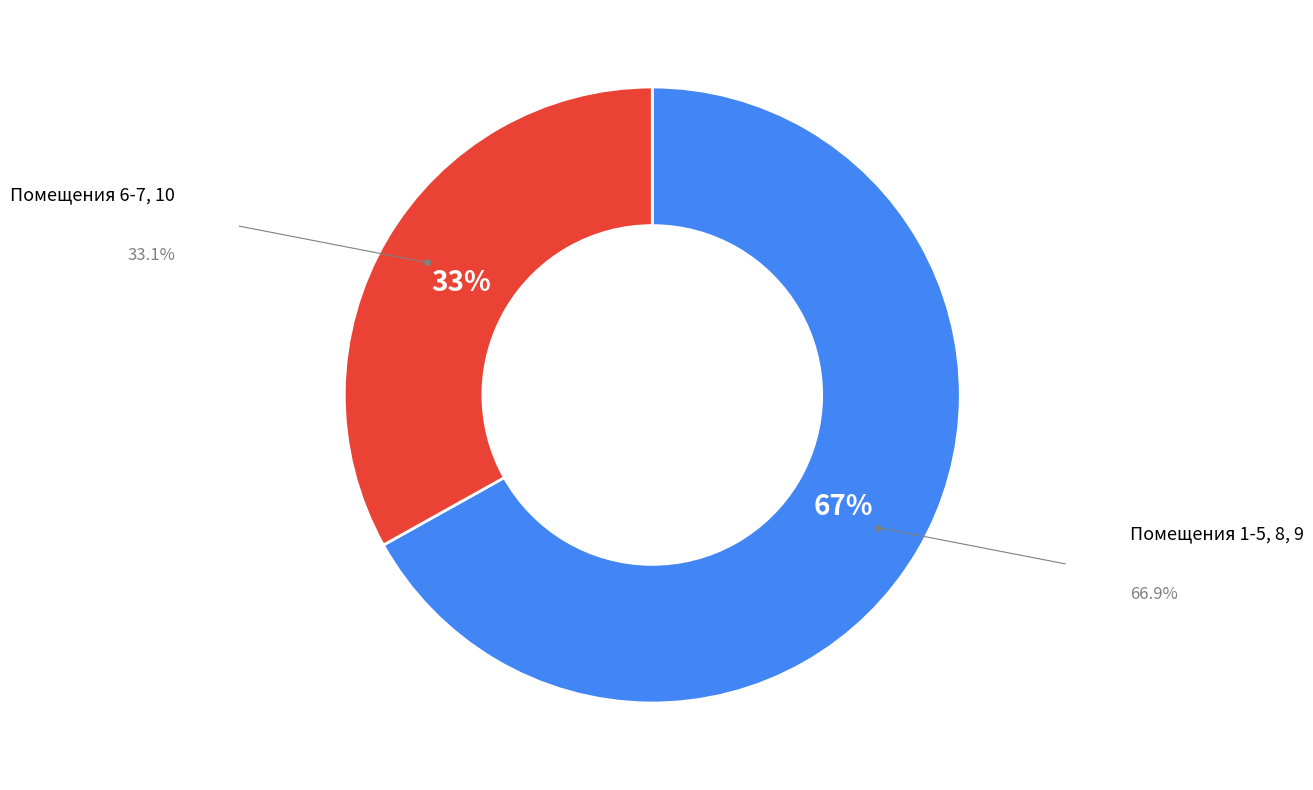

To the nearest percent, what is the average slice percentage?

50%